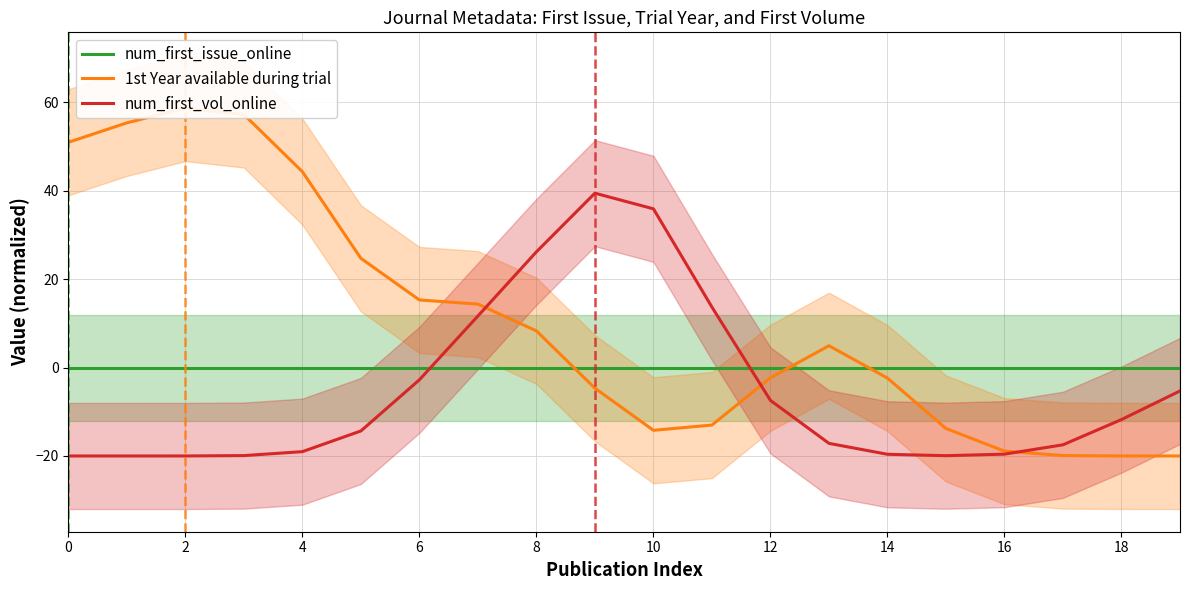

Which series ends up on top after the final intersection of num_first_vol_online and num_first_issue_online?

num_first_issue_online